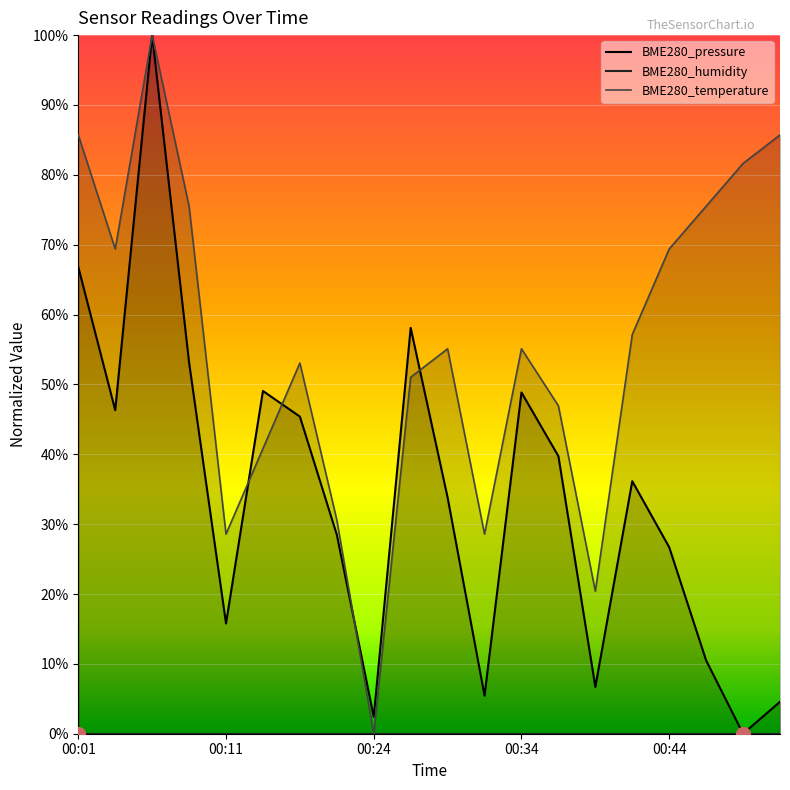

Which label corresponds to the largest value in the chart?

00:06